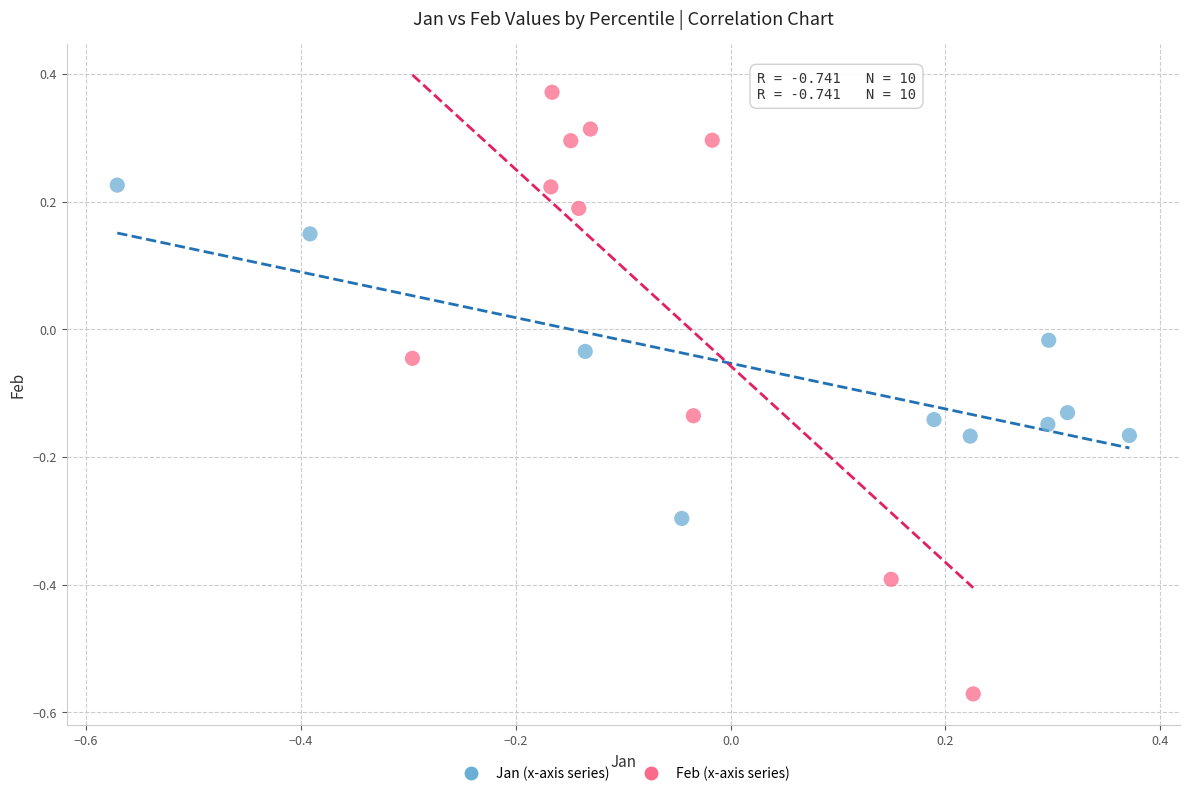

Which series reaches the maximum Y coordinate?

Feb (x-axis series)